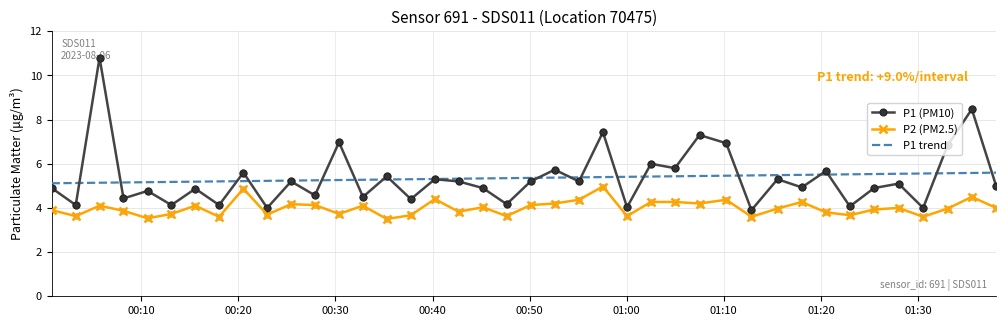

List the series in order of their peak value, highest first.

P1 (PM10), P1 trend, P2 (PM2.5)